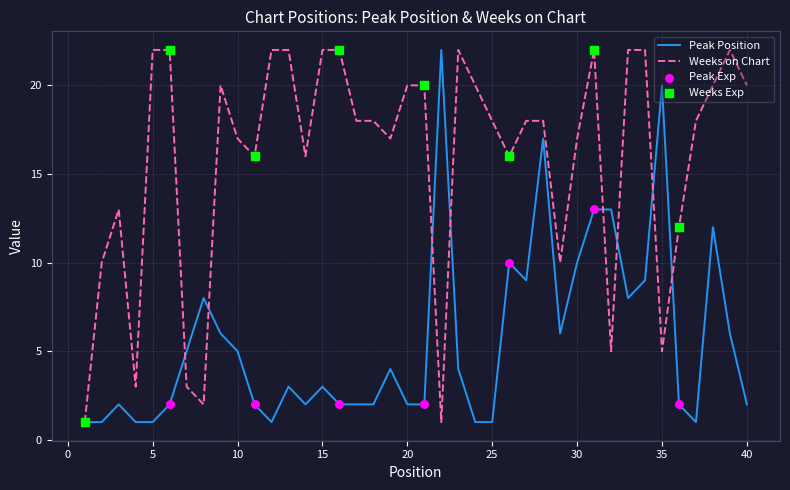

Which series has the largest total across all categories?

Weeks on Chart